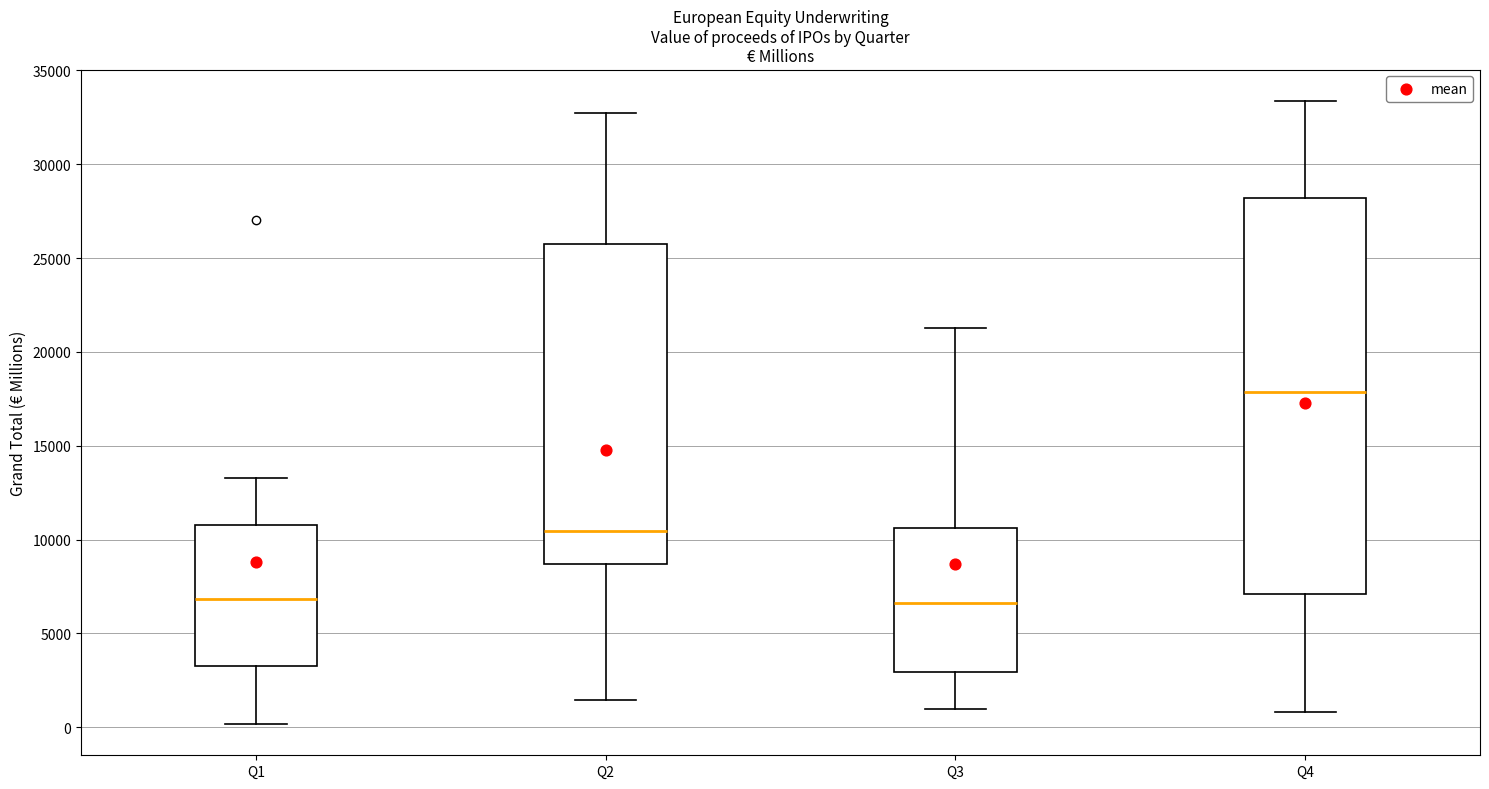

Reading left to right, transcribe this box plot: for each box, give where its median line is, the range the box spans, and where its two whiskers end, as read against the y-axis. The values are not printed on the chart, so give them approximately, as read against the axis.

Q1: median 7000, box 3500 to 11000, whiskers 0 to 13500
Q2: median 10500, box 8500 to 25500, whiskers 1500 to 32500
Q3: median 6500, box 3000 to 10500, whiskers 1000 to 21500
Q4: median 18000, box 7000 to 28000, whiskers 1000 to 33500